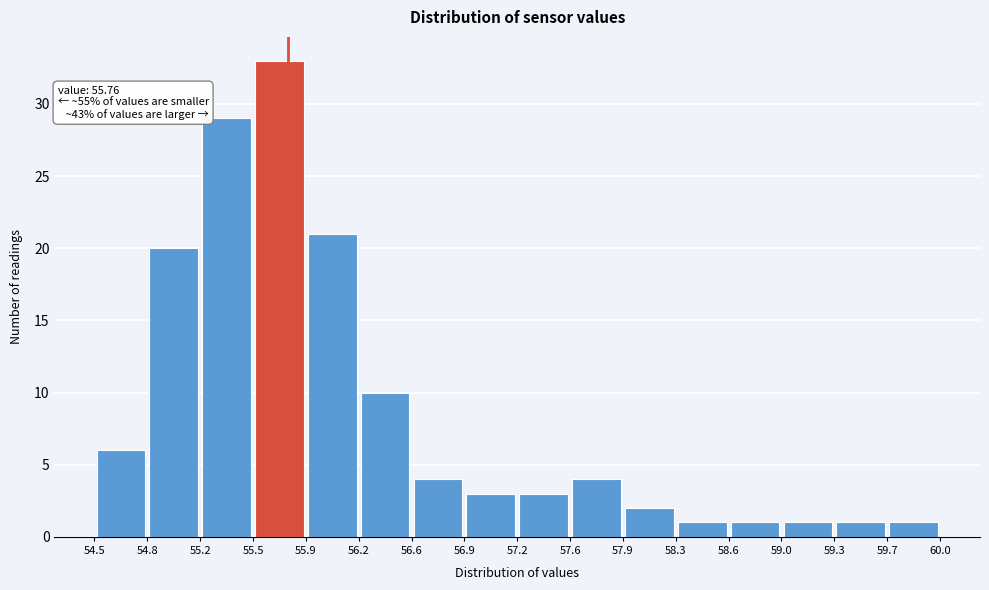

Which range on the x-axis has the tallest bar?

55.5 to 55.9